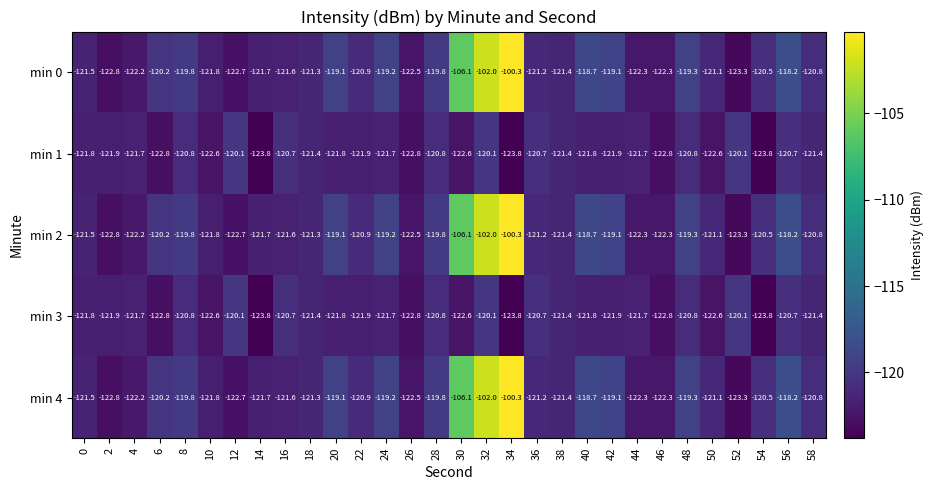

What is the difference between the highest and lowest values at 0?

0.3